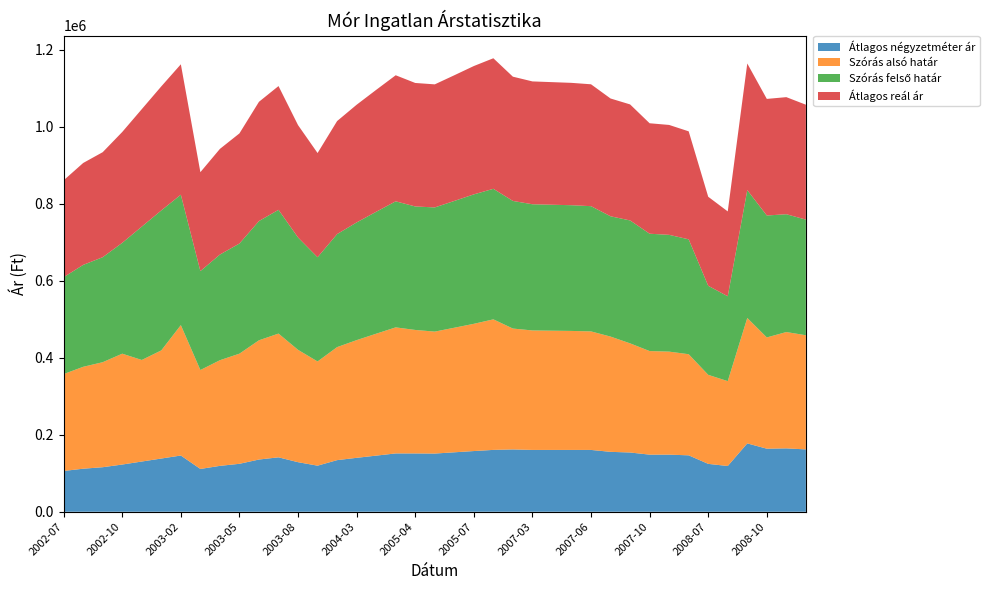

Reading left to right, extract all data points from this chart.

Átlagos négyzetméter ár: 2002-07=105882	2002-08=111722	2002-09=115616	2002-10=122568	2002-11=130370	2002-12=138172	2003-02=145973	2003-03=111111	2003-04=119121	2003-05=124461	2003-06=135566	2003-07=141276	2003-08=128649	2003-09=119630	2004-02=133997	2004-03=139990	2004-04=145691	2004-05=151393	2005-04=151372	2005-05=151061	2005-06=154323	2005-07=157586	2005-08=160577	2007-02=161757	2007-03=160493	2007-04=160493	2007-05=160493	2007-06=160493	2007-07=155502	2007-08=153826	2007-10=148242	2007-11=148242	2007-12=146459	2008-07=124288	2008-08=118750	2008-09=177424	2008-10=163699	2008-11=164525	2008-12=161854
Szórás alsó határ: 2002-07=251516	2002-08=264561	2002-09=272613	2002-10=287777	2002-11=263619	2002-12=280751	2003-02=338541	2003-03=256807	2003-04=274276	2003-05=285921	2003-06=309559	2003-07=321269	2003-08=291681	2003-09=270526	2004-02=293402	2004-03=305533	2004-04=316498	2004-05=327246	2005-04=320584	2005-05=316593	2005-06=323378	2005-07=330277	2005-08=338897	2007-02=313829	2007-03=310157	2007-04=309532	2007-05=308910	2007-06=307673	2007-07=299223	2007-08=283333	2007-10=268887	2007-11=267433	2007-12=262491	2008-07=231147	2008-08=220308	2008-09=325656	2008-10=288831	2008-11=302007	2008-12=296347
Szórás felső határ: 2002-07=251516	2002-08=264561	2002-09=272613	2002-10=287777	2002-11=346213	2002-12=363345	2003-02=338541	2003-03=256807	2003-04=274276	2003-05=285921	2003-06=309559	2003-07=321269	2003-08=291681	2003-09=270526	2004-02=293402	2004-03=305533	2004-04=316498	2004-05=327246	2005-04=320584	2005-05=322365	2005-06=329150	2005-07=336049	2005-08=338897	2007-02=331287	2007-03=327615	2007-04=326990	2007-05=326368	2007-06=325131	2007-07=312315	2007-08=319077	2007-10=304631	2007-11=303177	2007-12=298235	2008-07=231147	2008-08=220308	2008-09=331862	2008-10=316531	2008-11=305855	2008-12=300195
Átlagos reál ár: 2002-07=251516	2002-08=264561	2002-09=272613	2002-10=287777	2002-11=304916	2002-12=322048	2003-02=338541	2003-03=256807	2003-04=274276	2003-05=285921	2003-06=309559	2003-07=321269	2003-08=291681	2003-09=270526	2004-02=293402	2004-03=305533	2004-04=316498	2004-05=327246	2005-04=320584	2005-05=319479	2005-06=326264	2005-07=333163	2005-08=338897	2007-02=322558	2007-03=318886	2007-04=318261	2007-05=317639	2007-06=316402	2007-07=305769	2007-08=301205	2007-10=286759	2007-11=285305	2007-12=280363	2008-07=231147	2008-08=220308	2008-09=328759	2008-10=302681	2008-11=303931	2008-12=298271